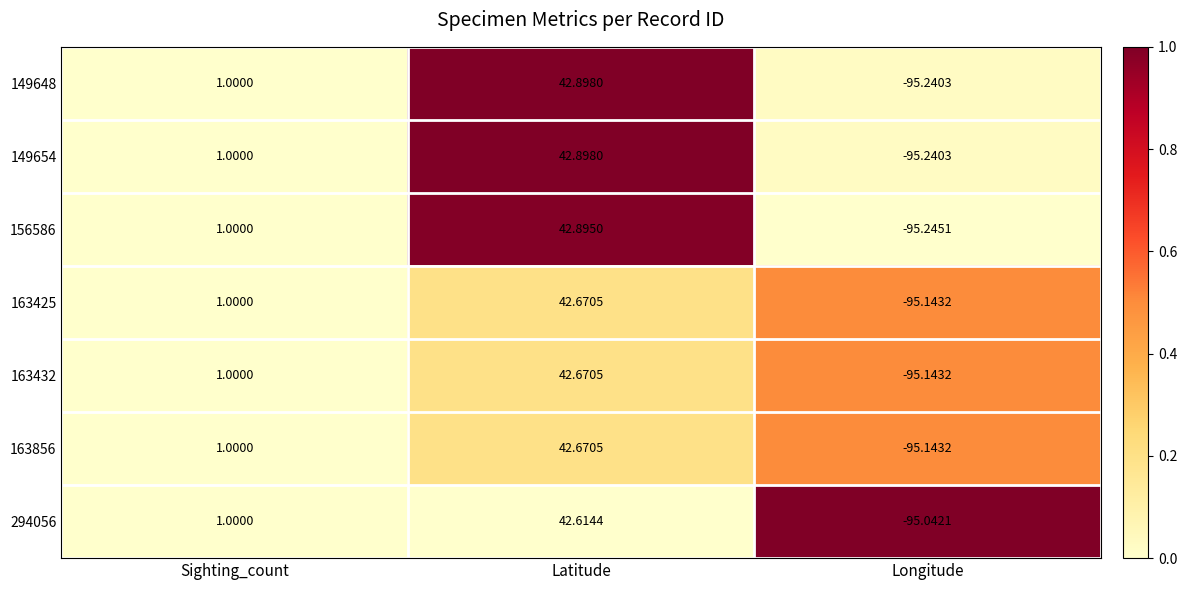

Is the value of 149654 at Longitude greater than the value of 149648 at Sighting_count?

No